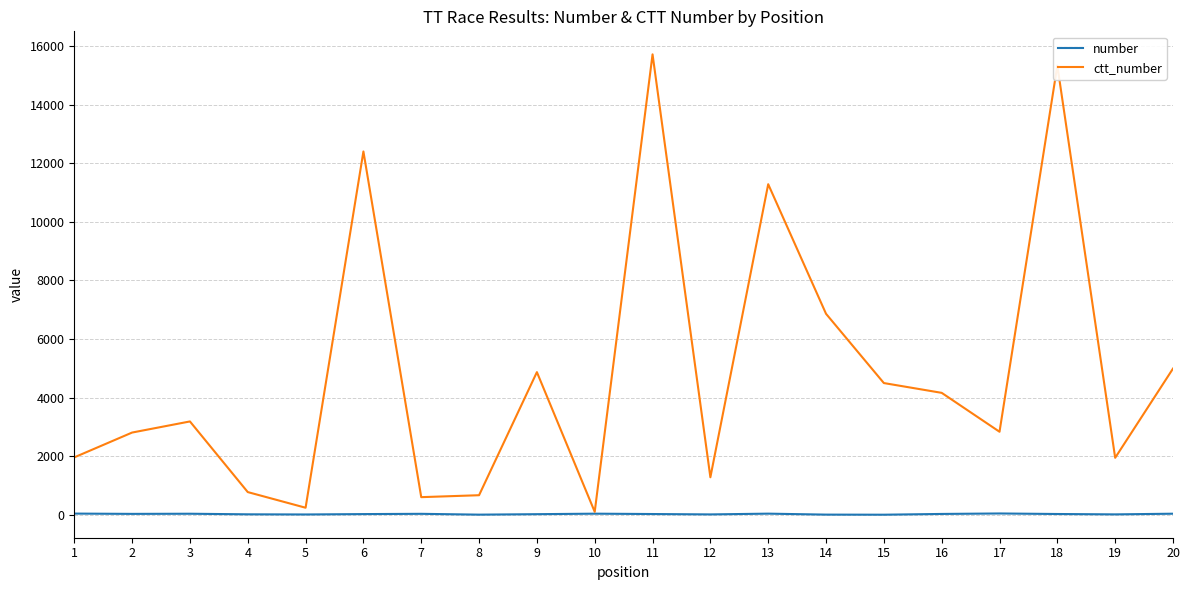

What is the minimum value for ctt_number?

100